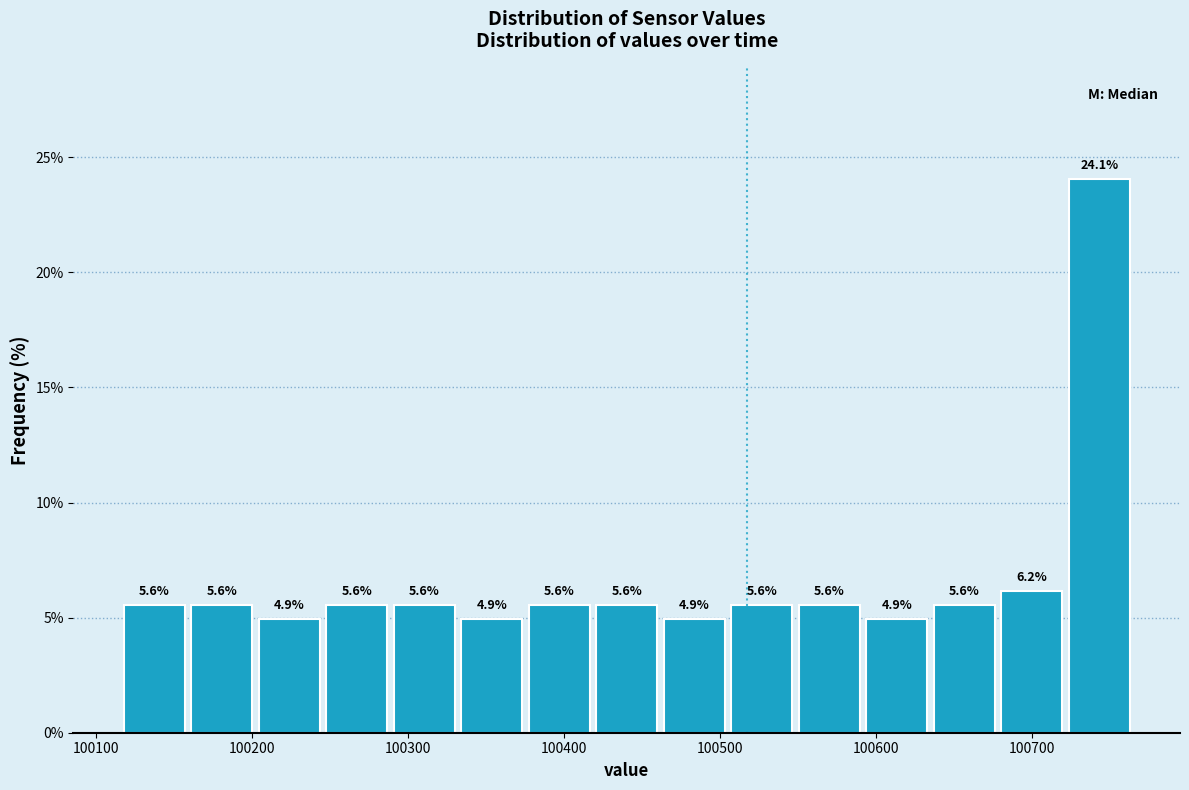

Reading left to right, transcribe this chart: for each bar, give the range it covers on the x-axis and its height. The bar edges are not printed on the chart, so give them approximately, as read against the axis.

100120 to 100160: 5.6
100160 to 100200: 5.6
100200 to 100250: 4.9
100250 to 100290: 5.6
100290 to 100330: 5.6
100330 to 100380: 4.9
100380 to 100420: 5.6
100420 to 100460: 5.6
100460 to 100510: 4.9
100510 to 100550: 5.6
100550 to 100590: 5.6
100590 to 100640: 4.9
100640 to 100680: 5.6
100680 to 100720: 6.2
100720 to 100770: 24.1